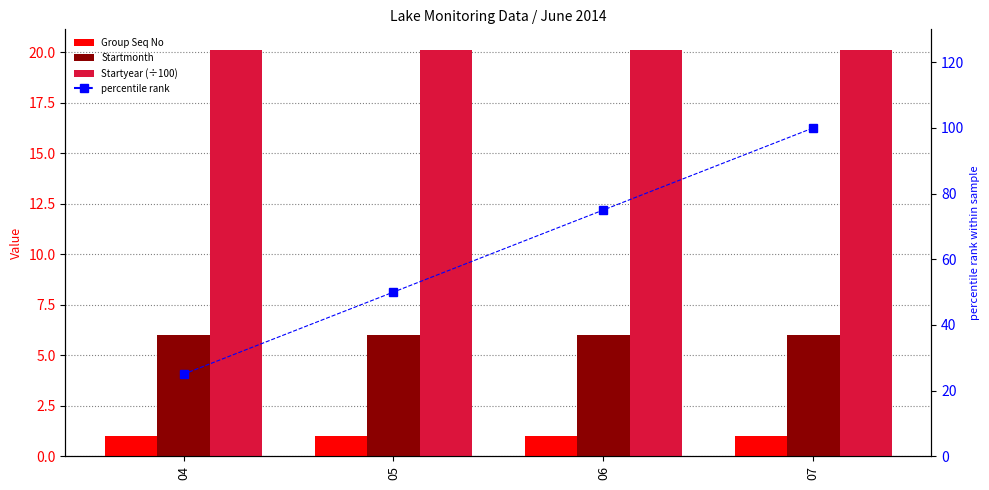

How many series are shown in this chart?

4